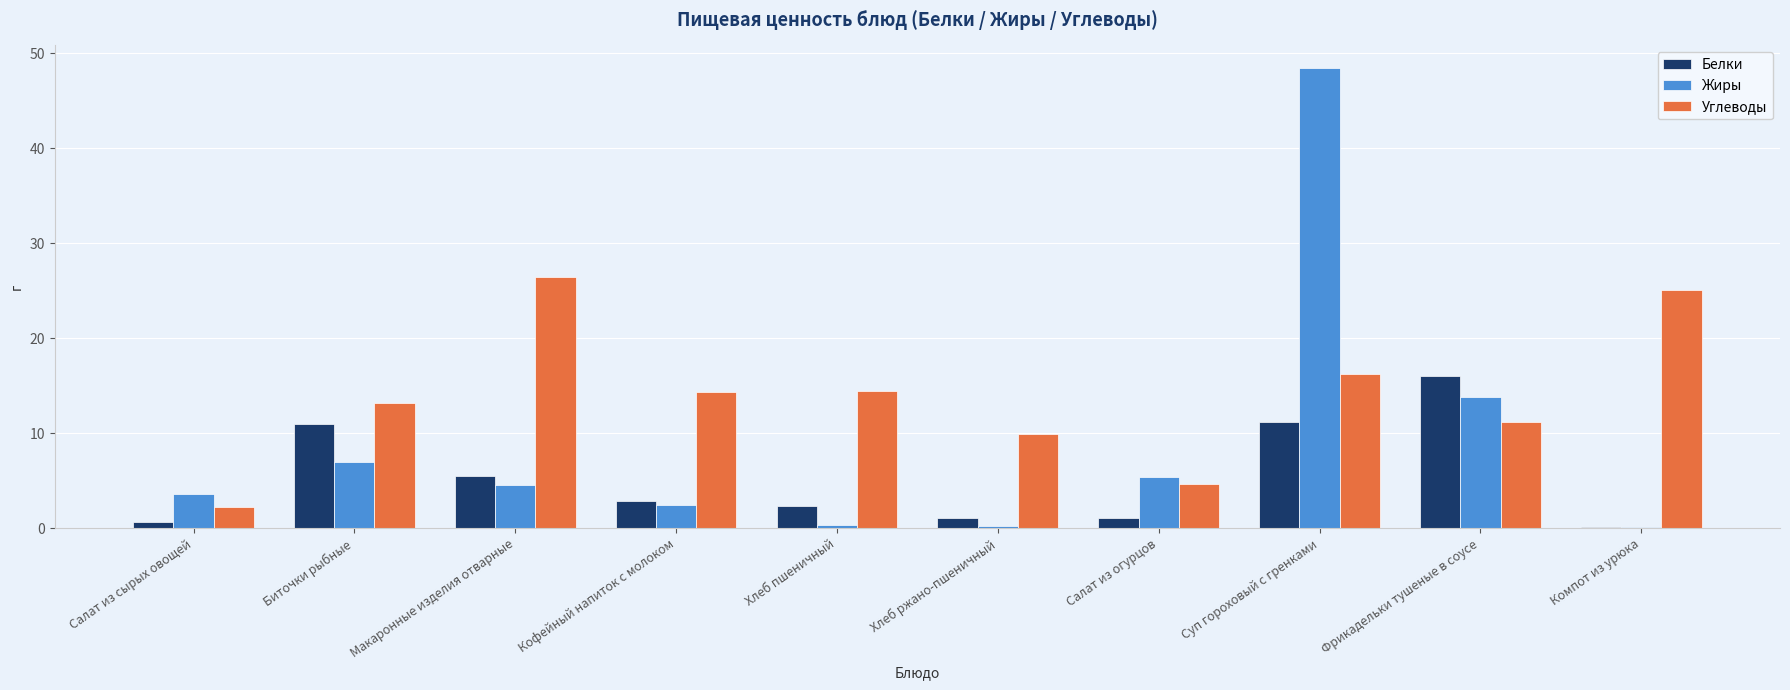

What are all the series names shown in the legend?

Белки, Жиры, Углеводы